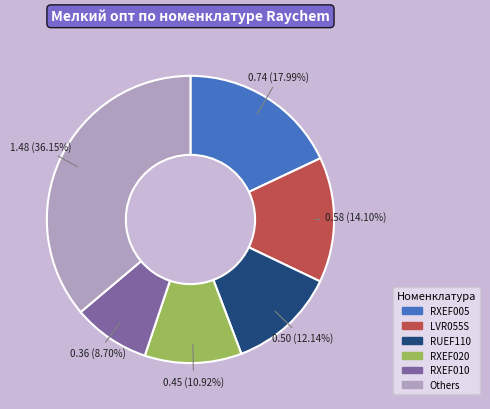

To the nearest percent, what is the average slice percentage?

17%